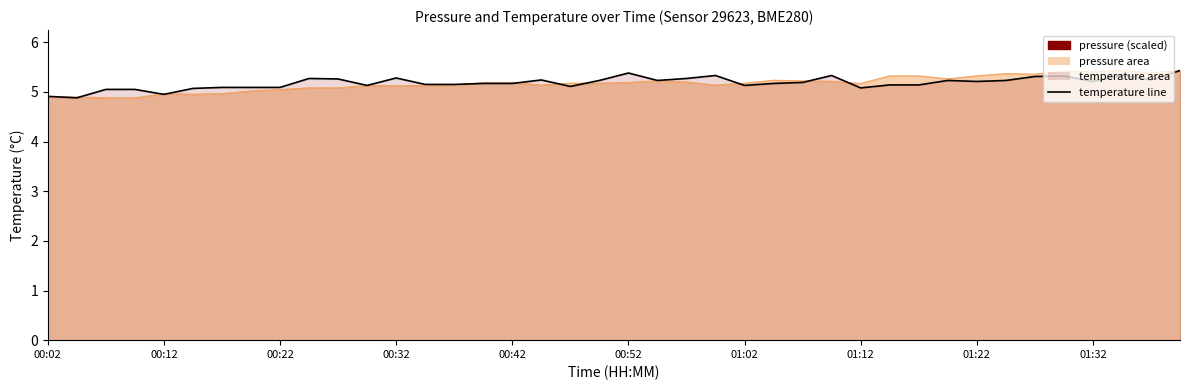

How many lines are shown in the chart?

1